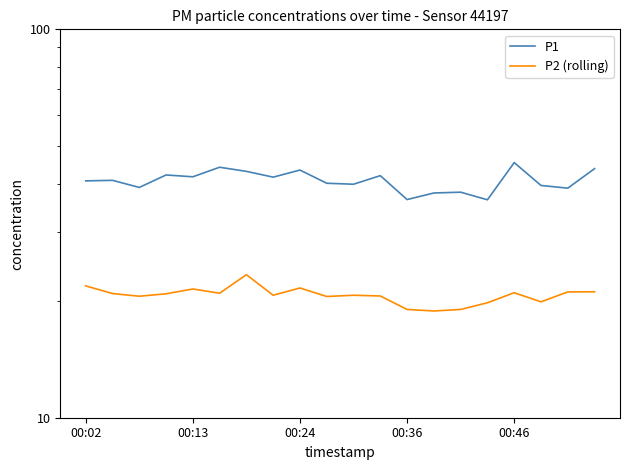

What is the label of the 15th point from the left?

14